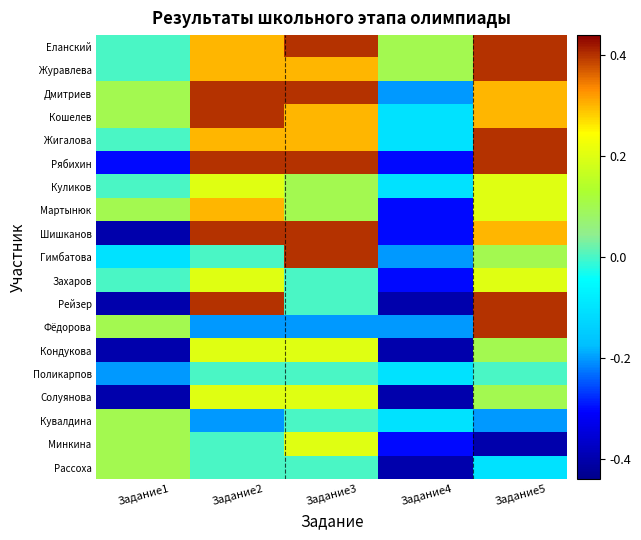

At Задание3, list the series in order from largest to smallest.

Еланский, Дмитриев, Рябихин, Шишканов, Гимбатова, Журавлева, Кошелев, Жигалова, Кондукова, Солуянова, Минкина, Куликов, Мартынюк, Захаров, Рейзер, Поликарпов, Кувалдина, Рассоха, Фёдорова